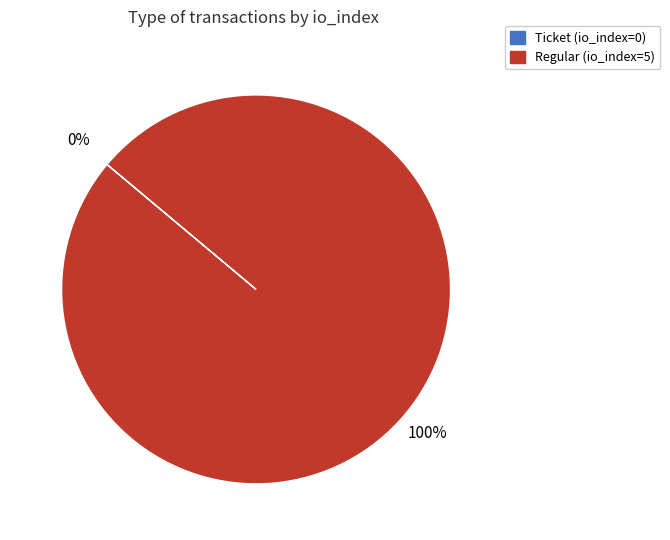

The Regular slice represents 100% of the pie. True or false?

True